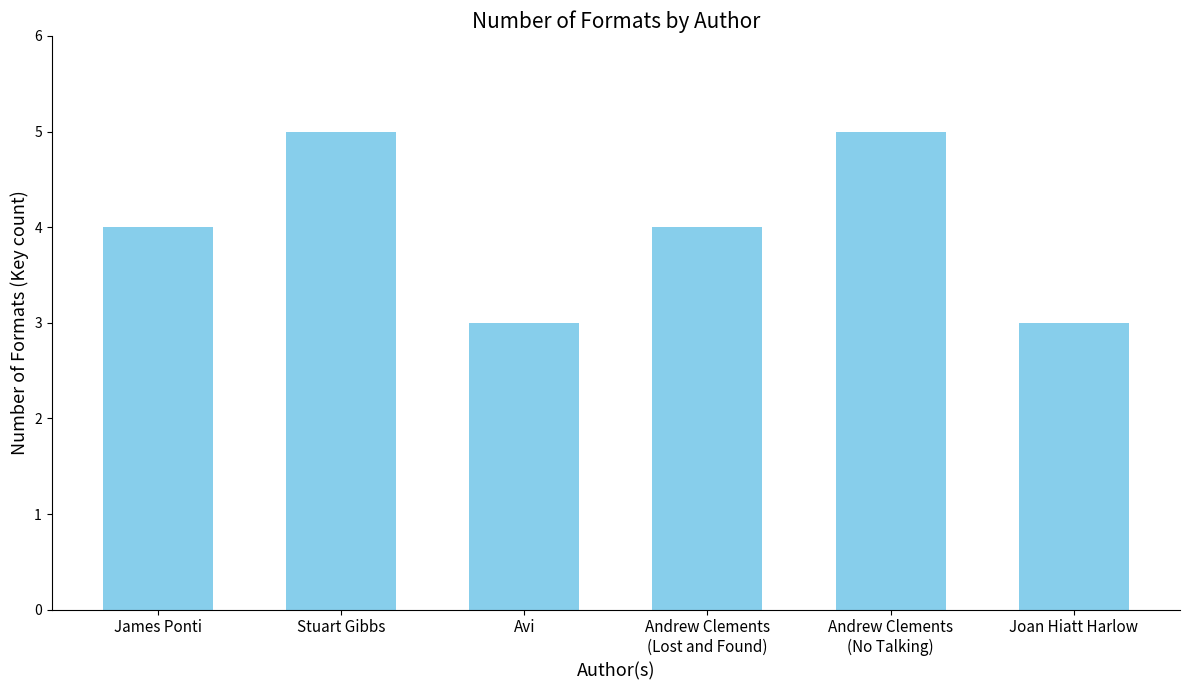

Does the chart contain stacked bars?

No